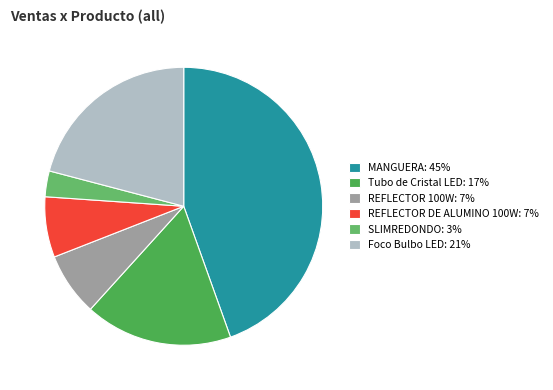

To the nearest percent, what is the difference between the MANGUERA and REFLECTOR DE ALUMINO 100W slice percentages?

38%